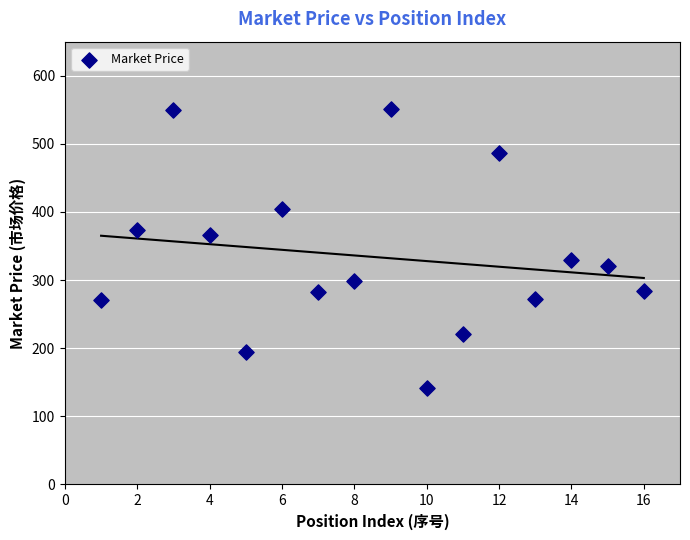

What is the range of Y values (max minus min)?

409